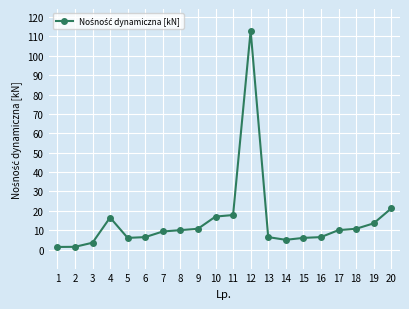

What is the sum of all values?

292.1